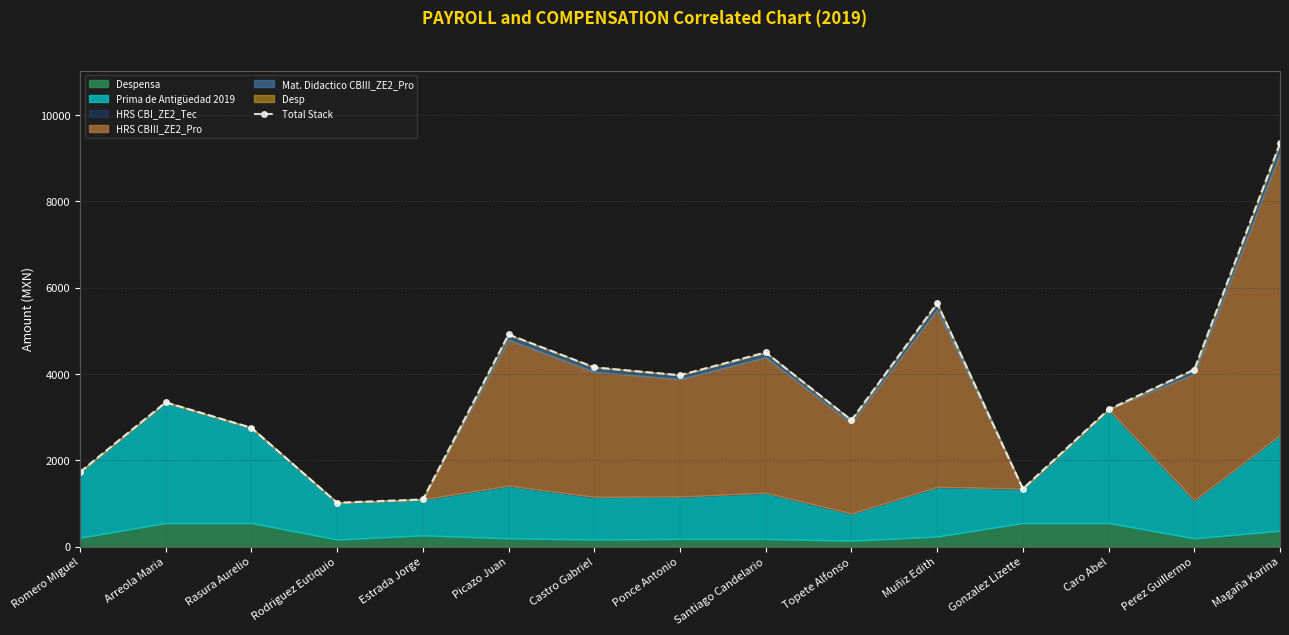

At which label is the value closest to 5184?

Picazo Juan